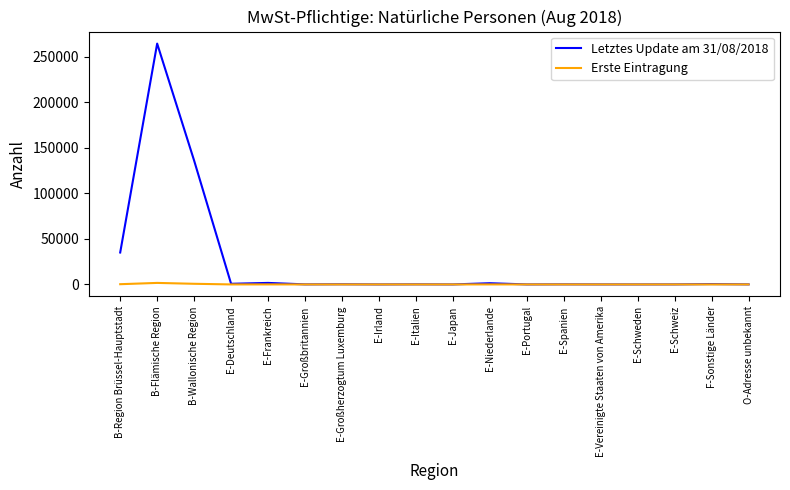

At which category does the chart reach its peak across all series?

B-Flämische Region